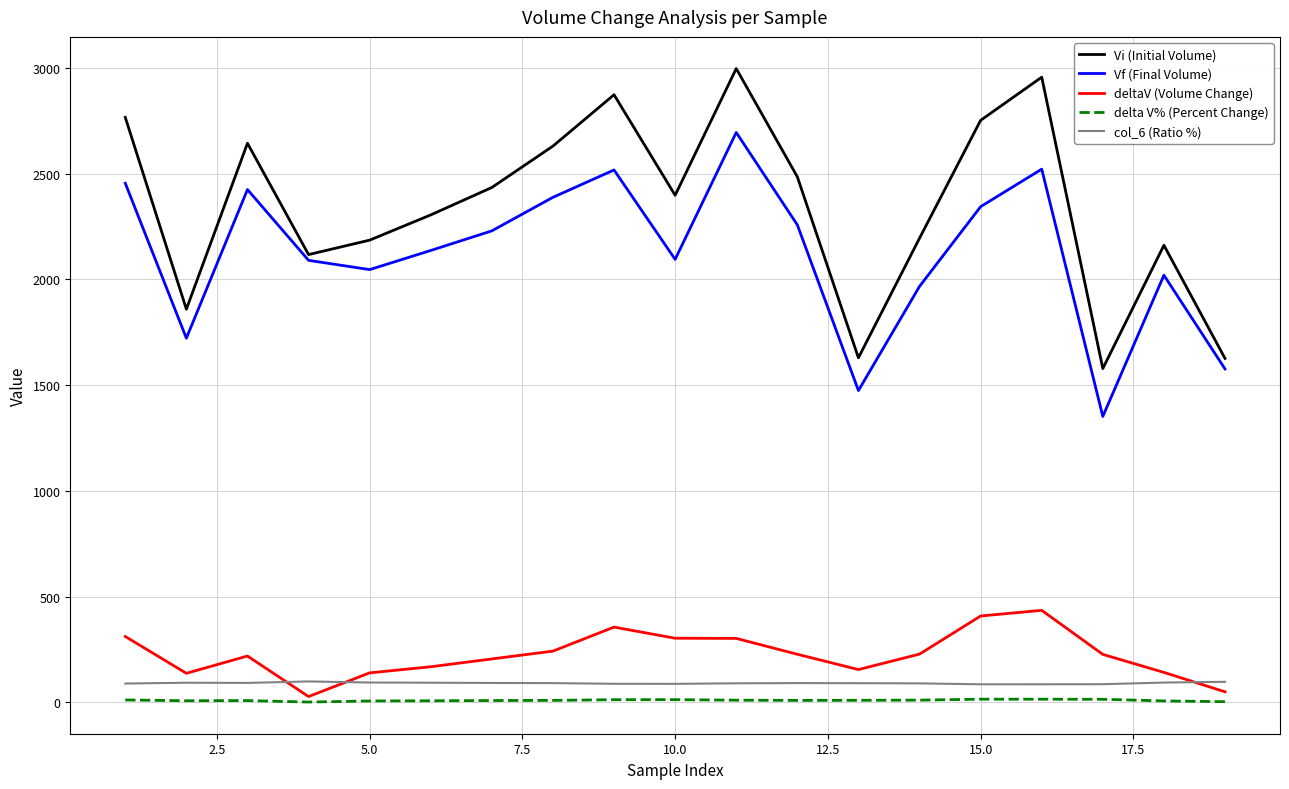

True or false: delta V% (Percent Change) and Vi (Initial Volume) intersect in this chart.

False